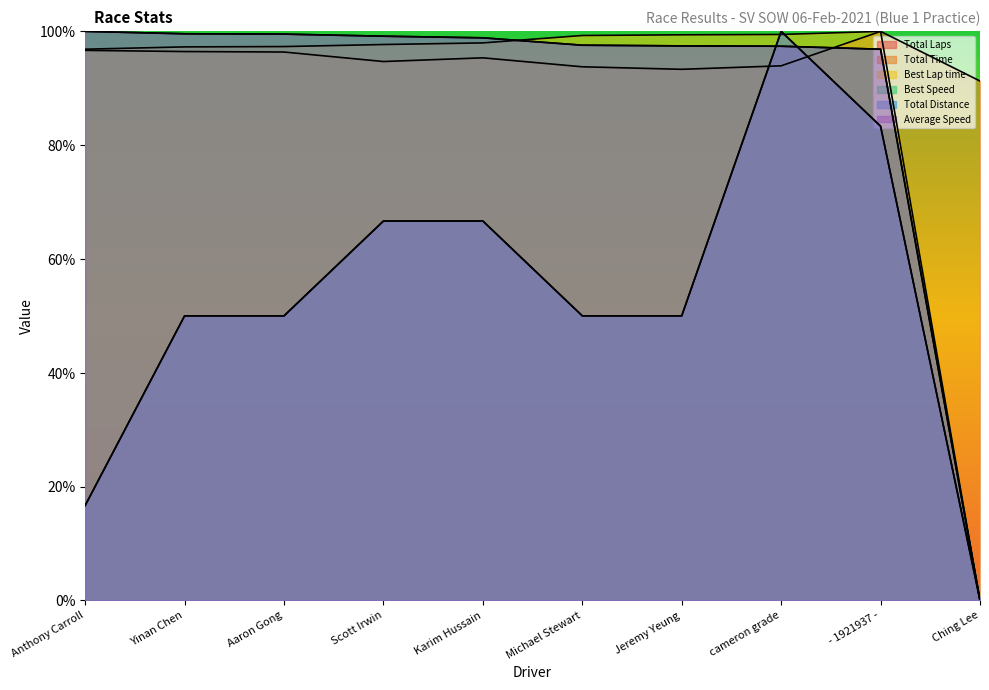

What is the value of the Best Lap time point at the 5th from the left?

1.0